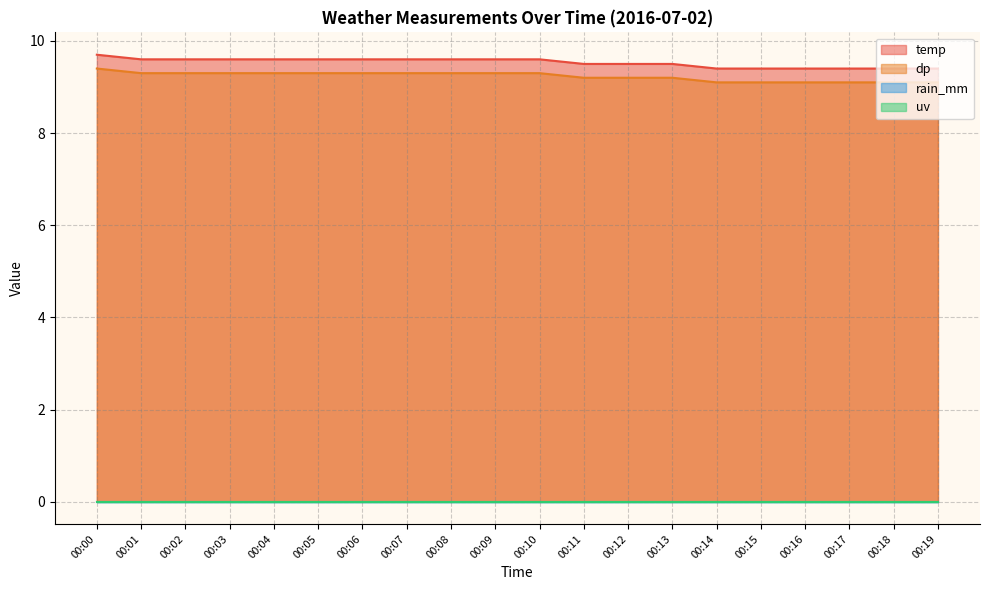

Reading right to left, list all the values displayed in this chart.

temp: 9.4	9.4	9.4	9.4	9.4	9.4	9.5	9.5	9.5	9.6	9.6	9.6	9.6	9.6	9.6	9.6	9.6	9.6	9.6	9.7
dp: 9.1	9.1	9.1	9.1	9.1	9.1	9.2	9.2	9.2	9.3	9.3	9.3	9.3	9.3	9.3	9.3	9.3	9.3	9.3	9.4